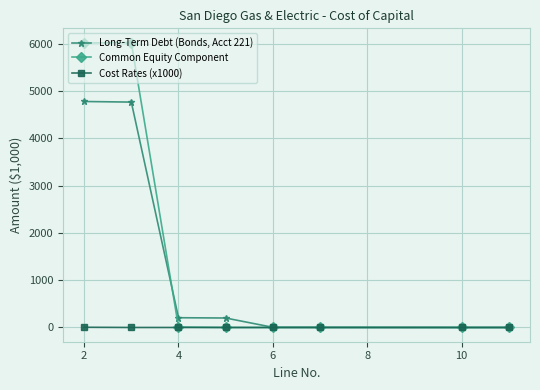

Rank the series by their average value, from lowest to highest.

Cost Rates (x1000), Long-Term Debt (Bonds, Acct 221), Common Equity Component